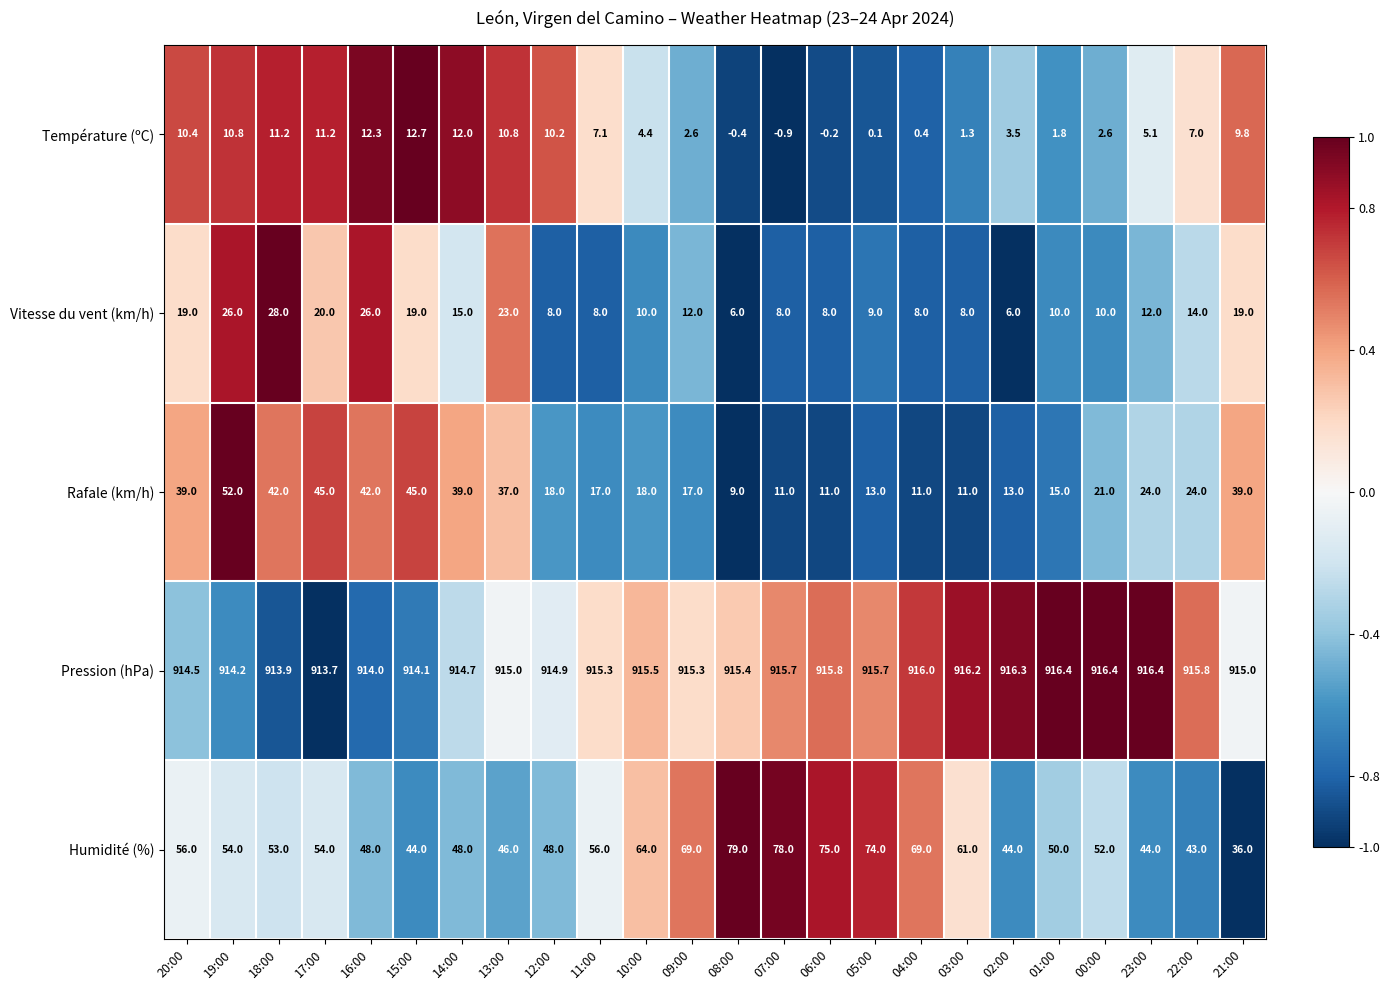

What is the maximum value for Rafale (km/h)?

52.0